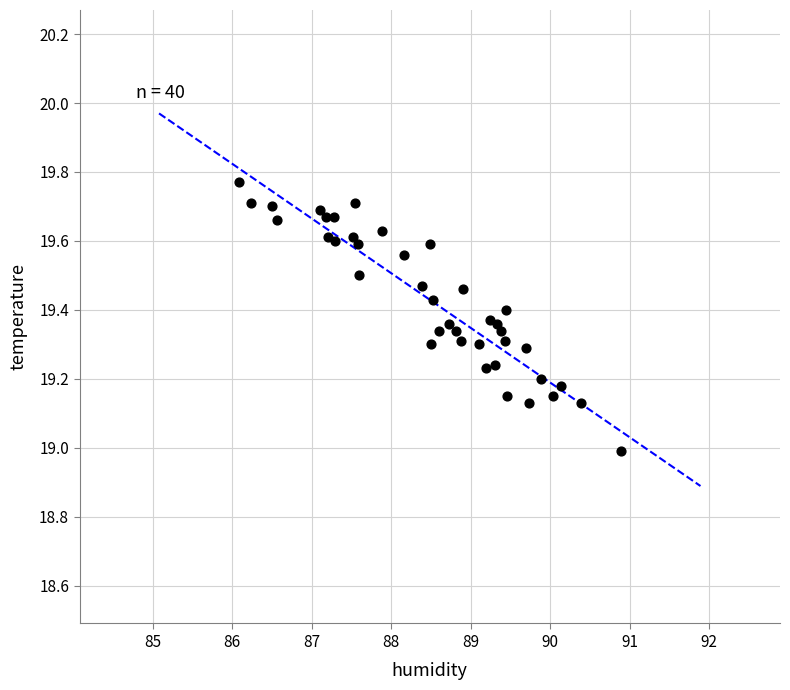

What is the range of Y values (max minus min)?

0.8